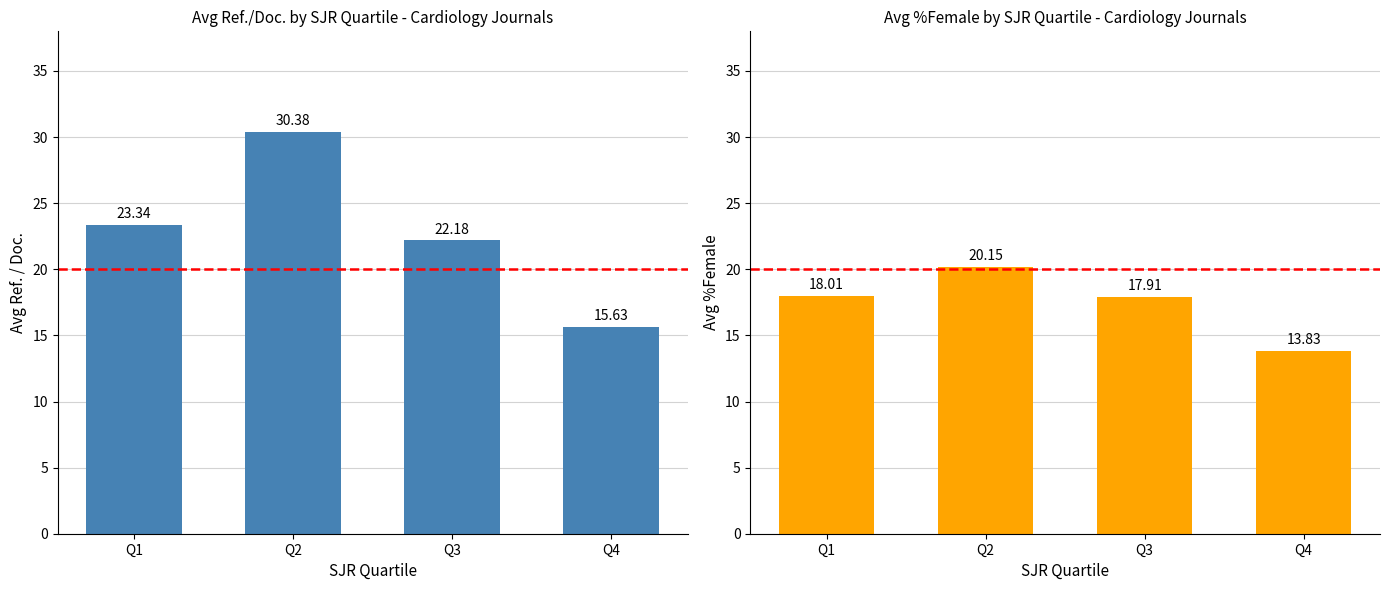

Rank the series at Q2 from highest to lowest value.

Avg Ref. / Doc., Avg %Female